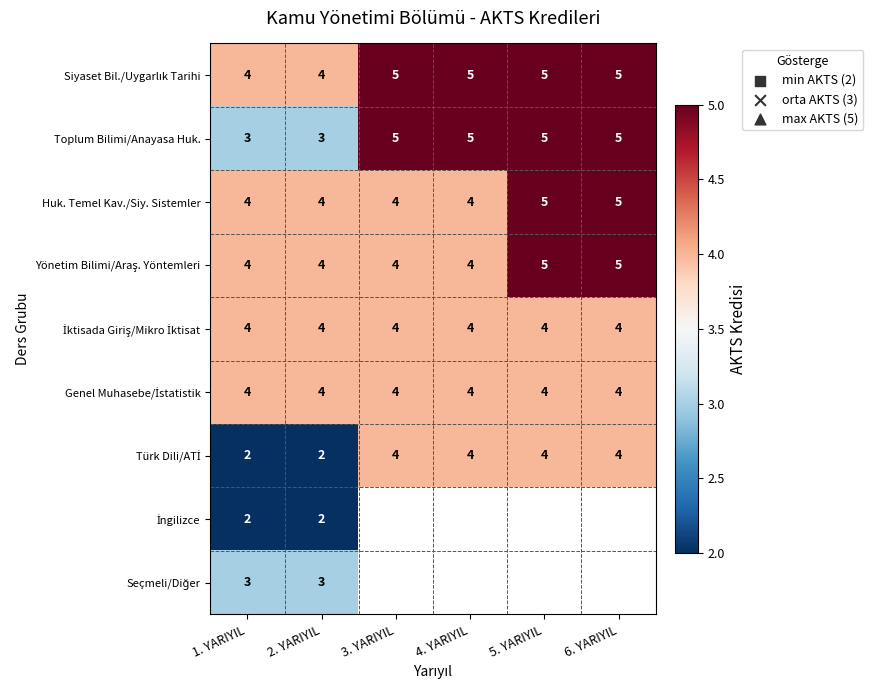

What is the minimum value for Huk. Temel Kav./Siy. Sistemler?

4